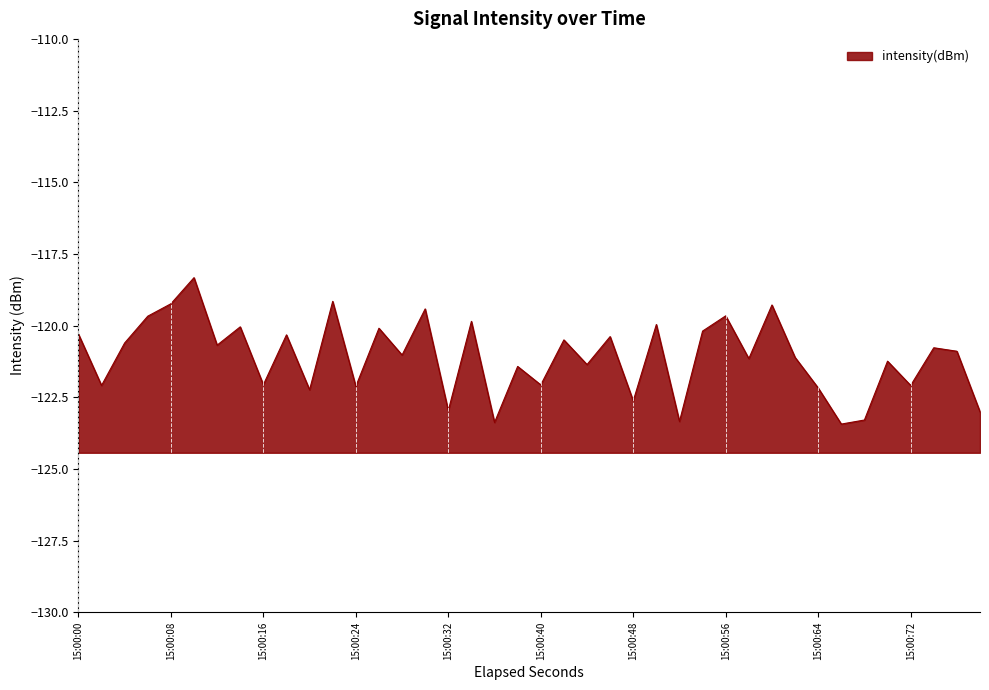

How many lines are shown in the chart?

1